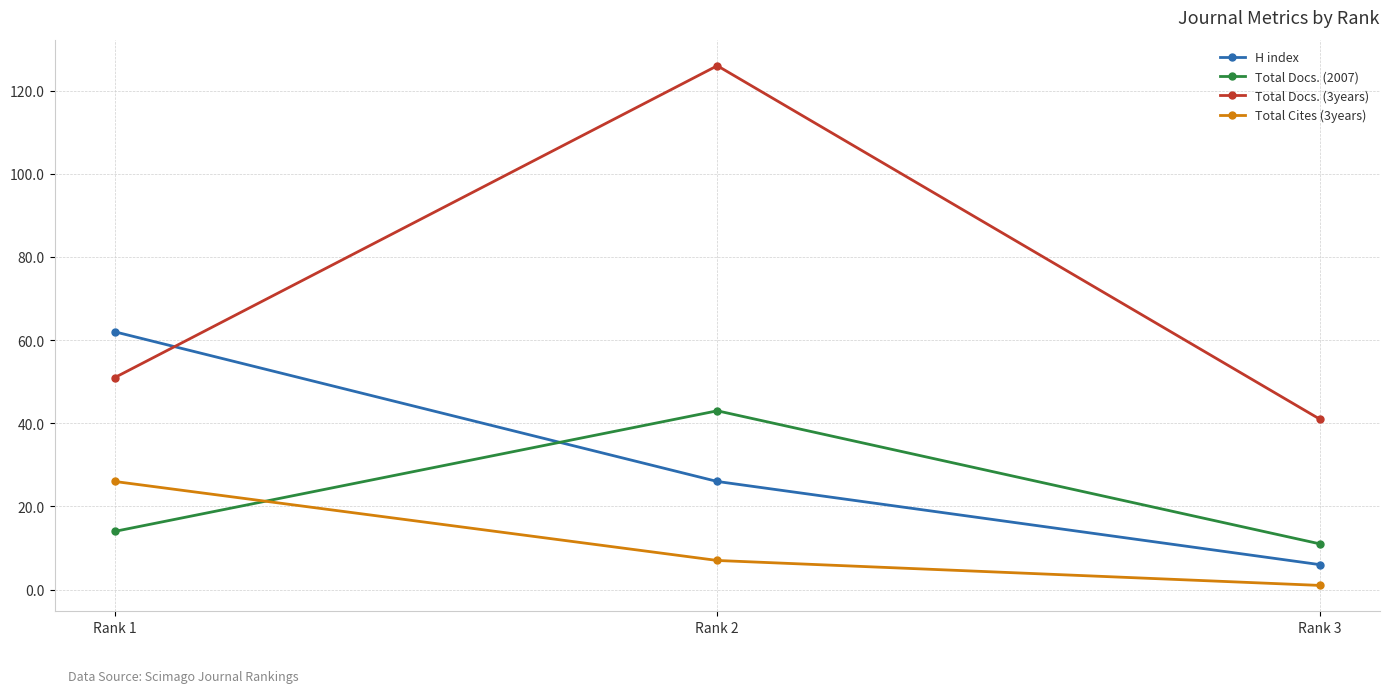

Between Rank 1 and Rank 2, which series saw the biggest shift?

Total Docs. (3years)